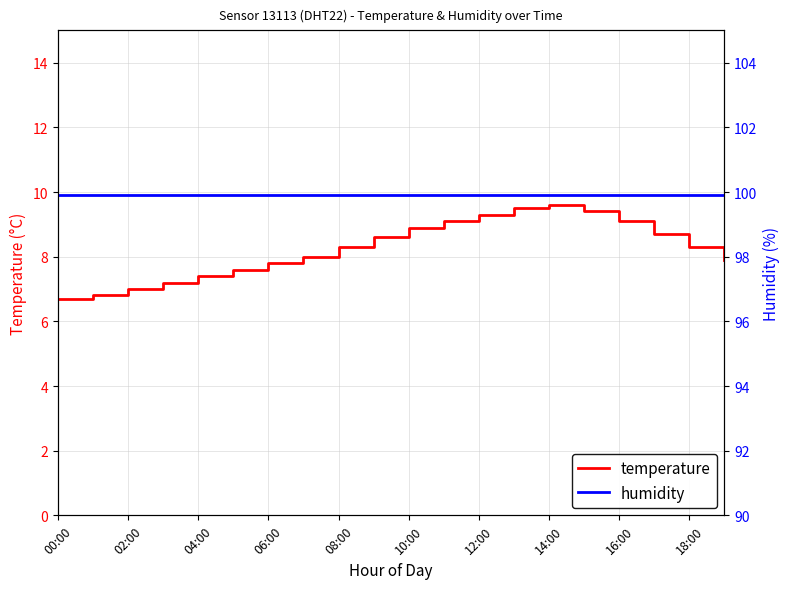

True or false: temperature has a value of 8.3 at 08:00.

True